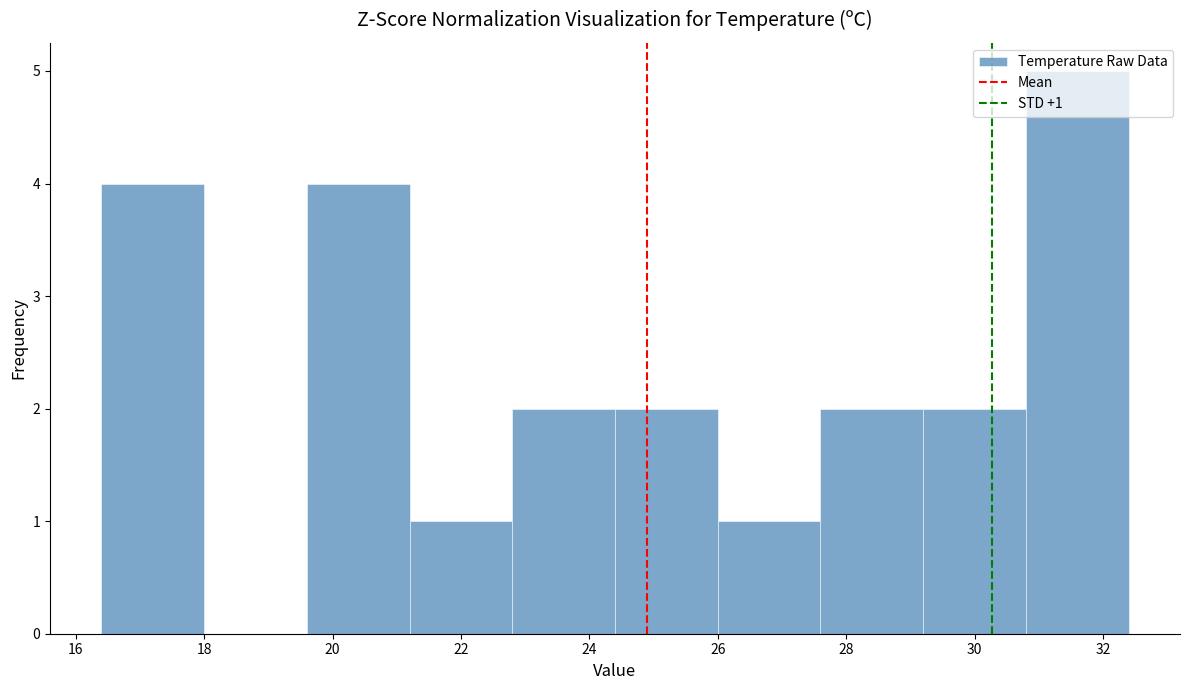

Which range on the x-axis has the tallest bar?

30.8 to 32.4